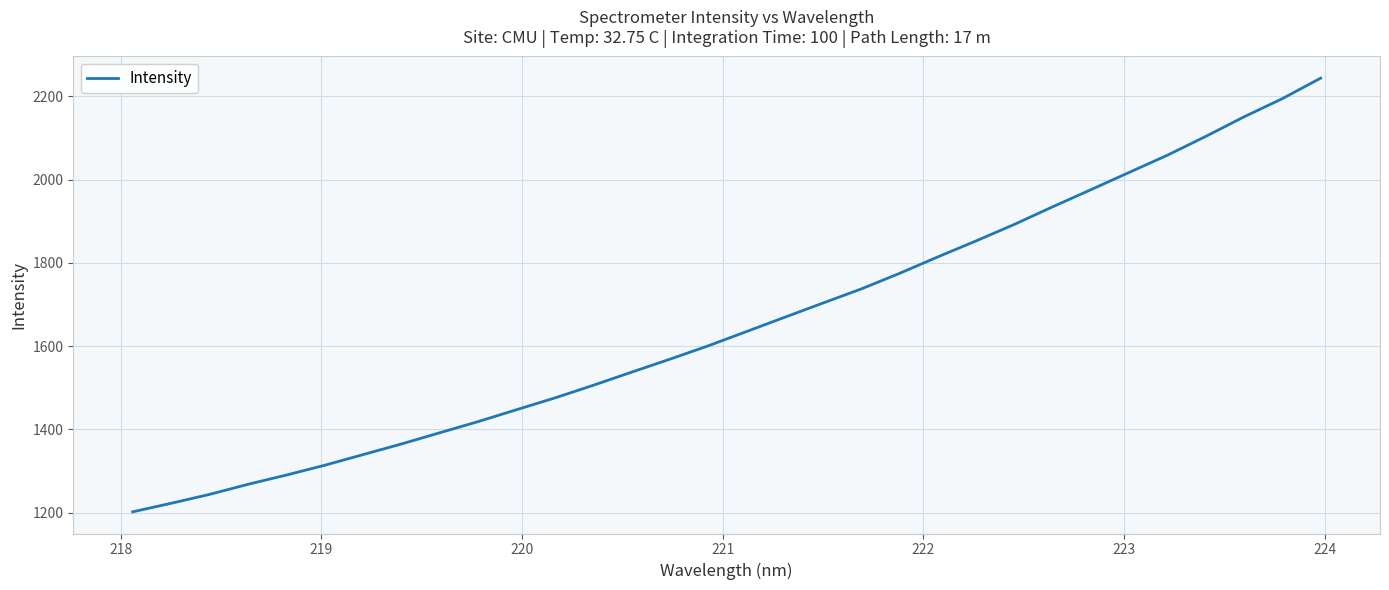

What is the sum of all values?

52949.3